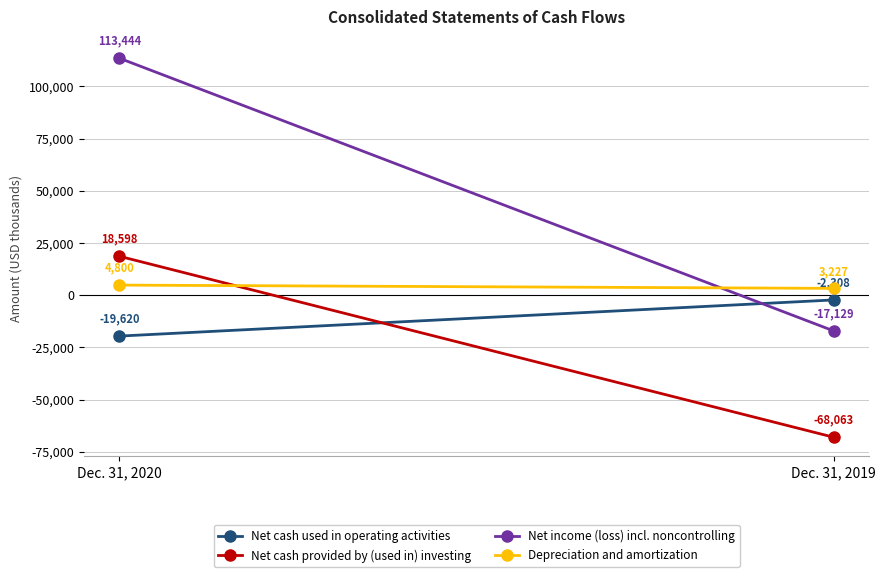

True or false: Net cash provided by (used in) investing has a value of -68063 at Dec. 31, 2019.

True